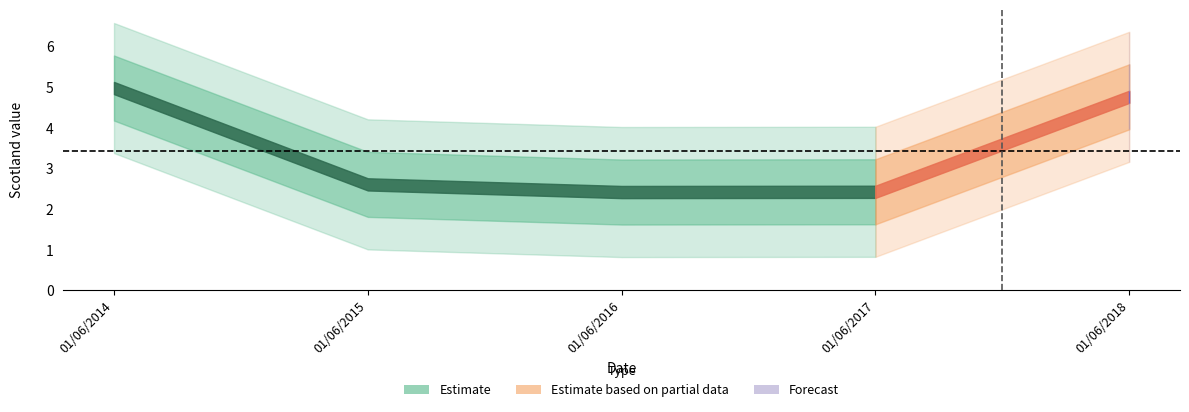

List the labels in order of value, smallest first.

01/06/2016, 01/06/2017, 01/06/2015, 01/06/2018, 01/06/2014